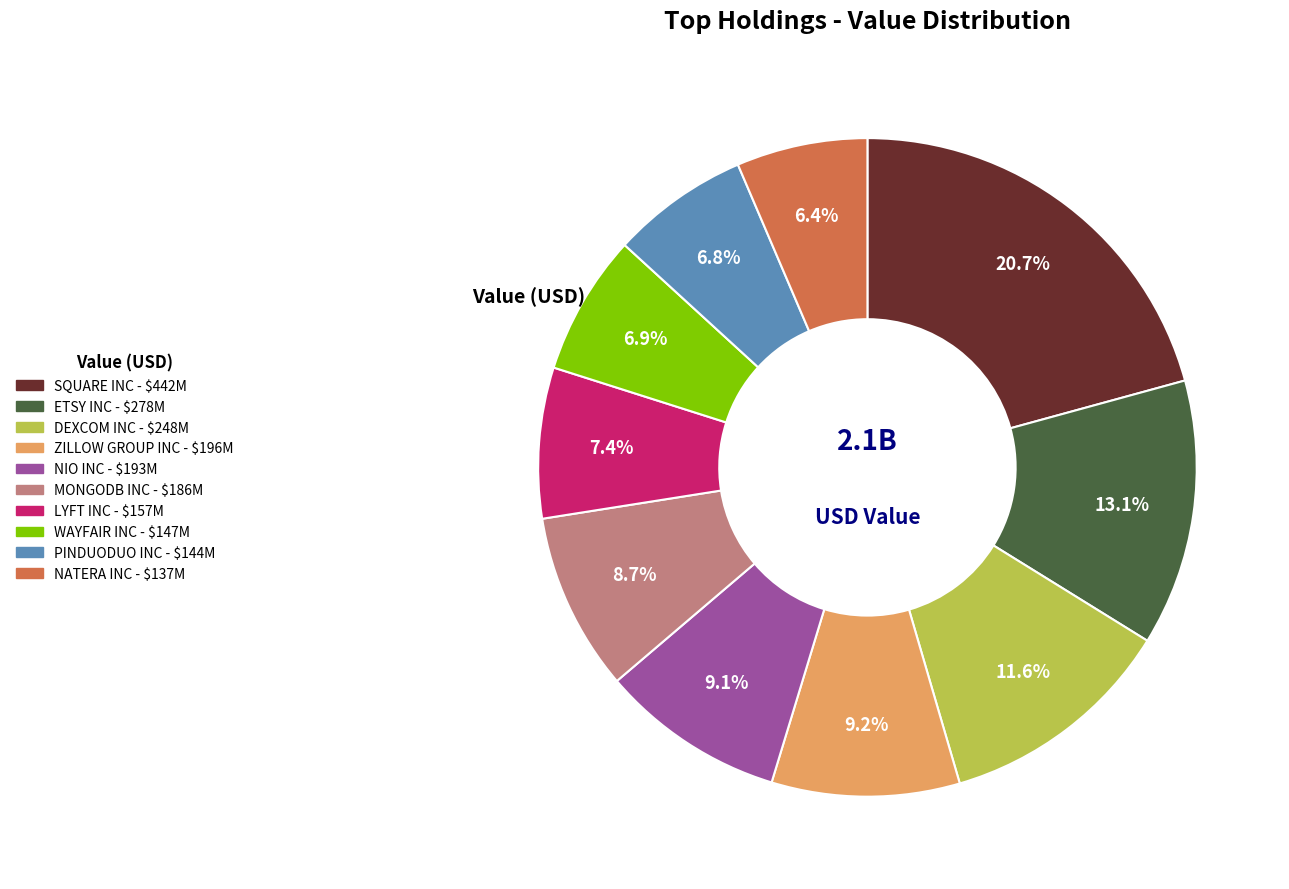

Is there any slice that represents more than half of the pie?

No